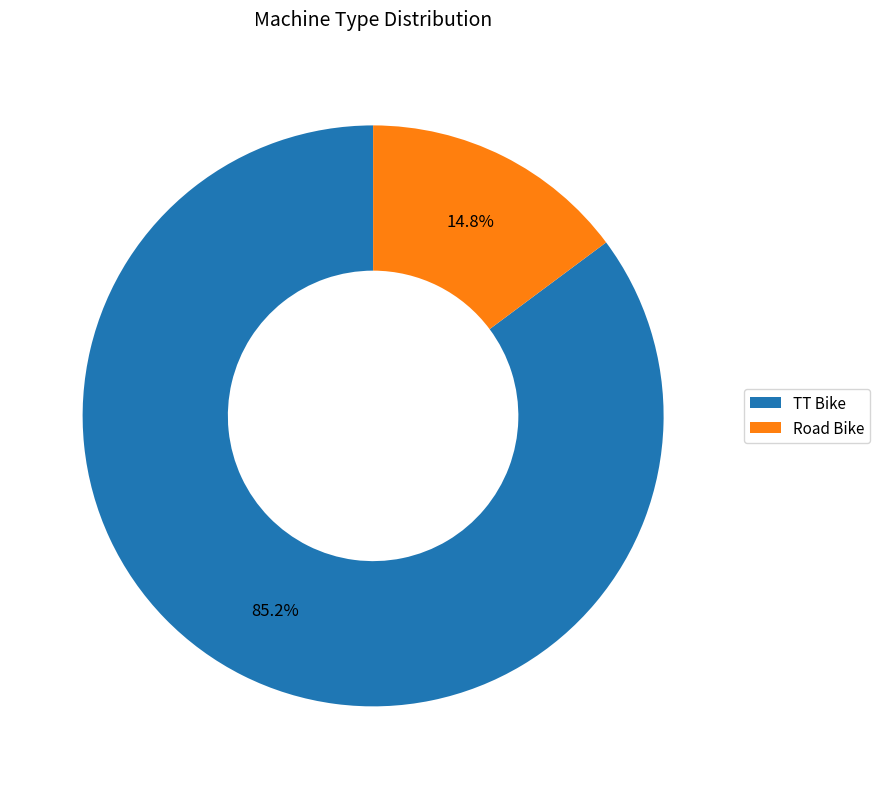

Which slice represents more than half of the pie?

TT Bike